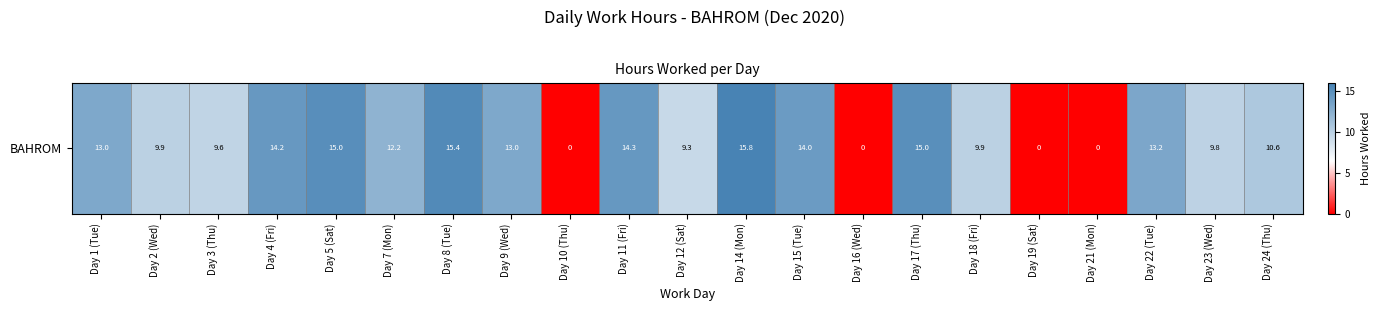

Which category has the highest value across all series?

Day 14 (Mon)